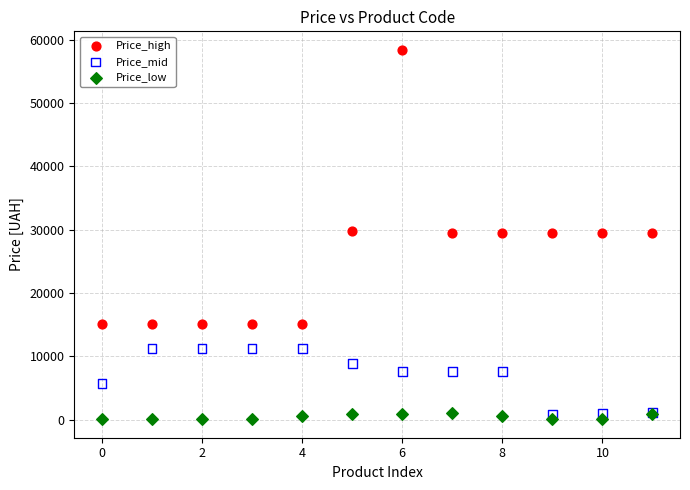

What are all the series names shown in the legend?

Price_high, Price_mid, Price_low